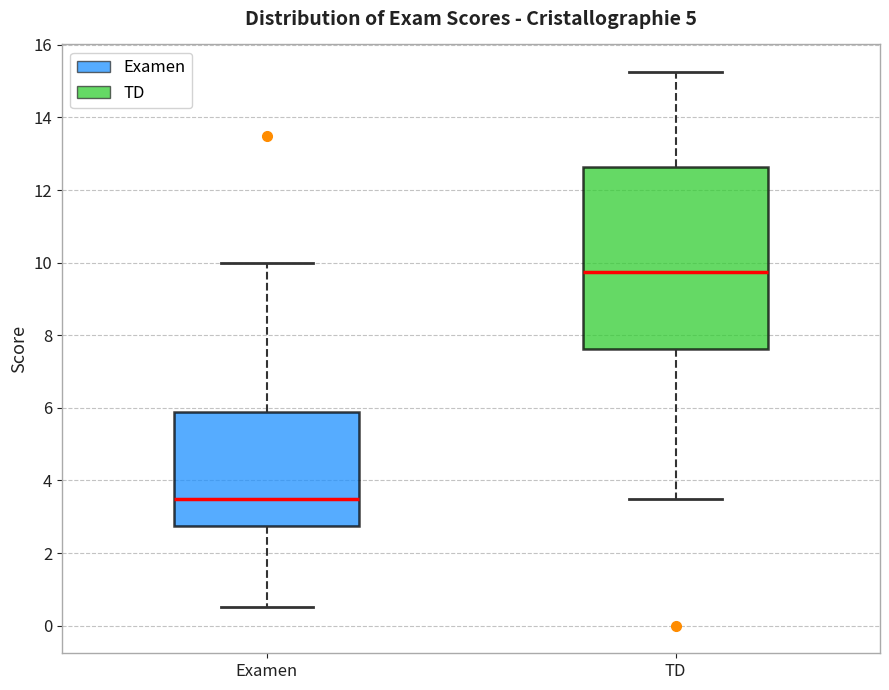

Reading left to right, transcribe this box plot: for each box, give where its median line is, the range the box spans, and where its two whiskers end, as read against the y-axis. The values are not printed on the chart, so give them approximately, as read against the axis.

Examen: median 3.6, box 2.8 to 5.8, whiskers 0.6 to 10.0
TD: median 9.8, box 7.6 to 12.6, whiskers 3.6 to 15.2